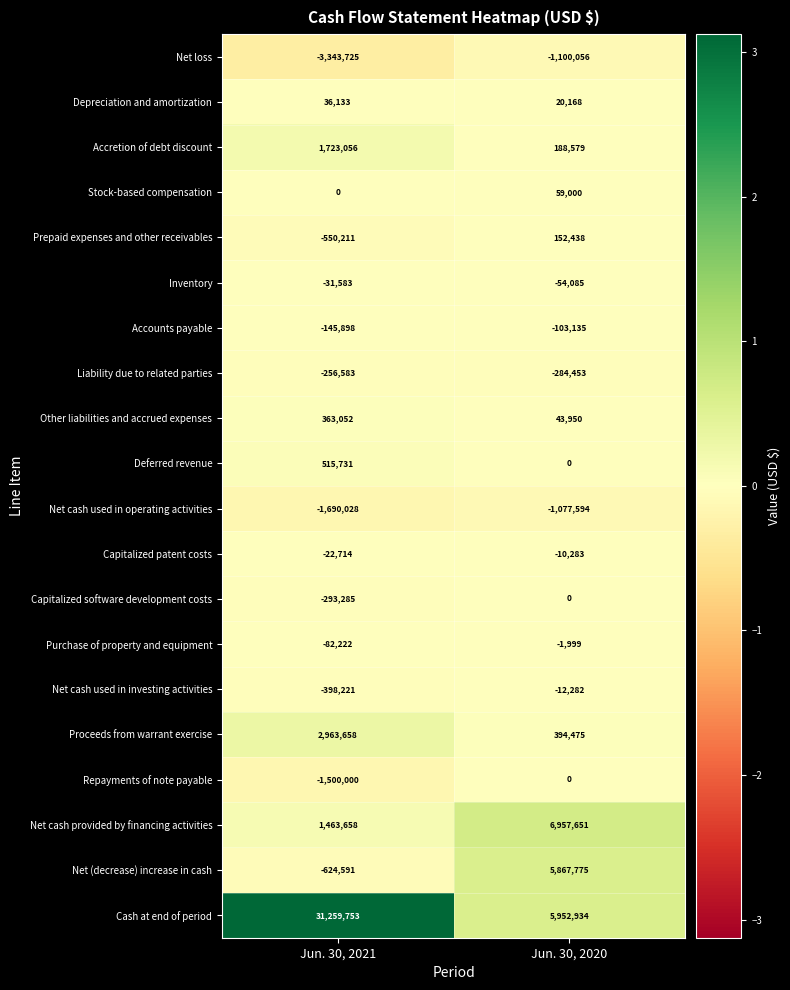

At Jun. 30, 2021, list the series in order from smallest to largest.

Net loss, Net cash used in operating activities, Repayments of note payable, Net (decrease) increase in cash, Prepaid expenses and other receivables, Net cash used in investing activities, Capitalized software development costs, Liability due to related parties, Accounts payable, Purchase of property and equipment, Inventory, Capitalized patent costs, Stock-based compensation, Depreciation and amortization, Other liabilities and accrued expenses, Deferred revenue, Net cash provided by financing activities, Accretion of debt discount, Proceeds from warrant exercise, Cash at end of period